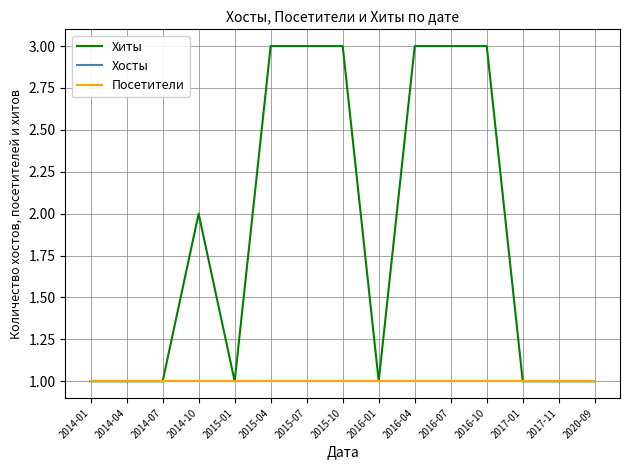

Which series has the largest range (max minus min)?

Хиты